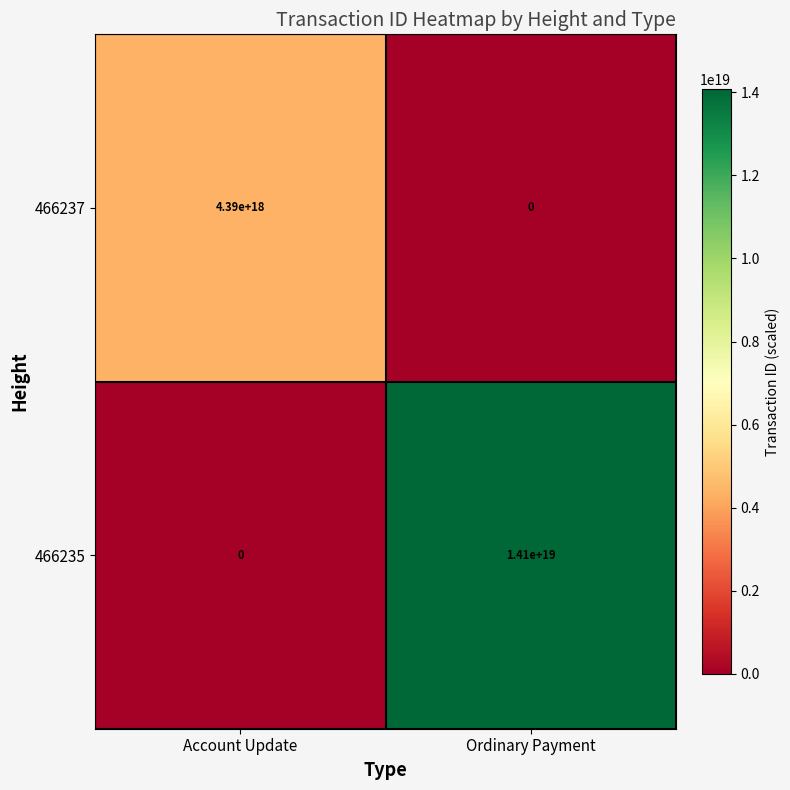

Which series has the largest total across all categories?

466235